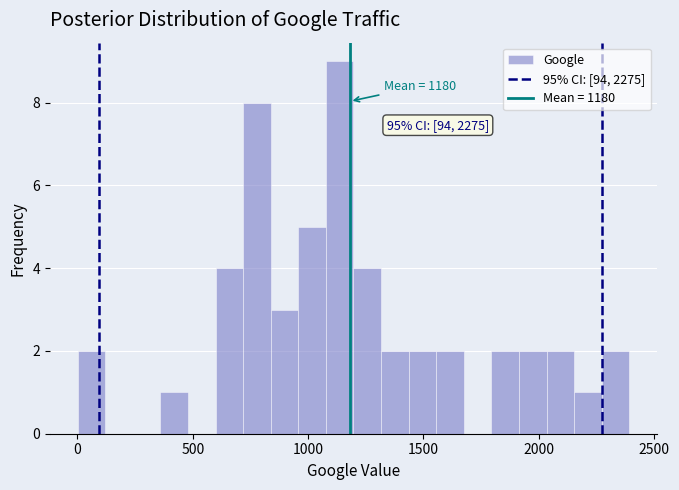

Read against the x-axis, roughly where is the centre of the tallest bar?

1150